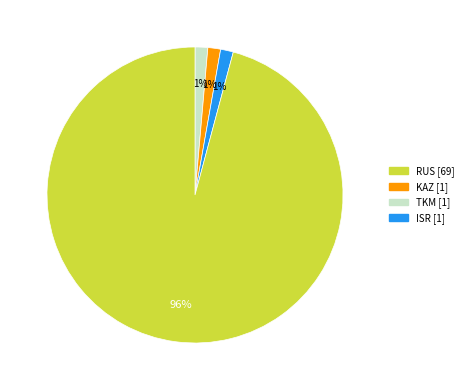

Is it true that TKM [1] is 8% of the pie?

False